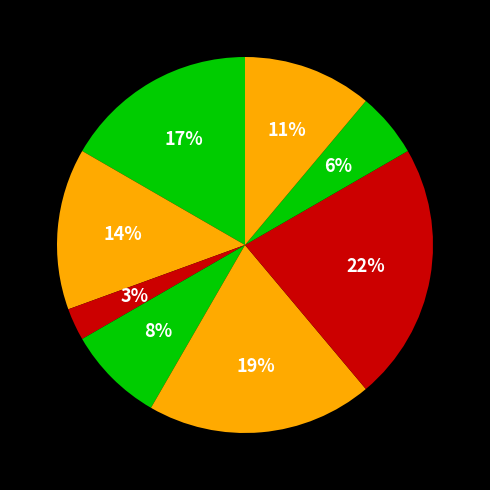

How many slices are in this pie chart?

8